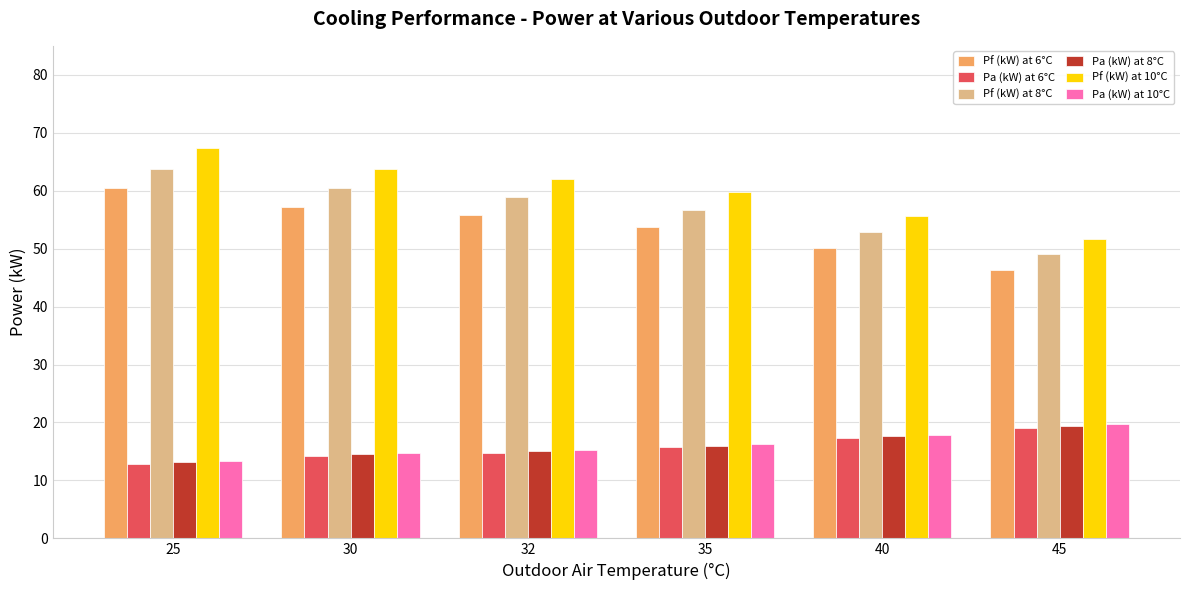

Does the chart contain any negative values?

No